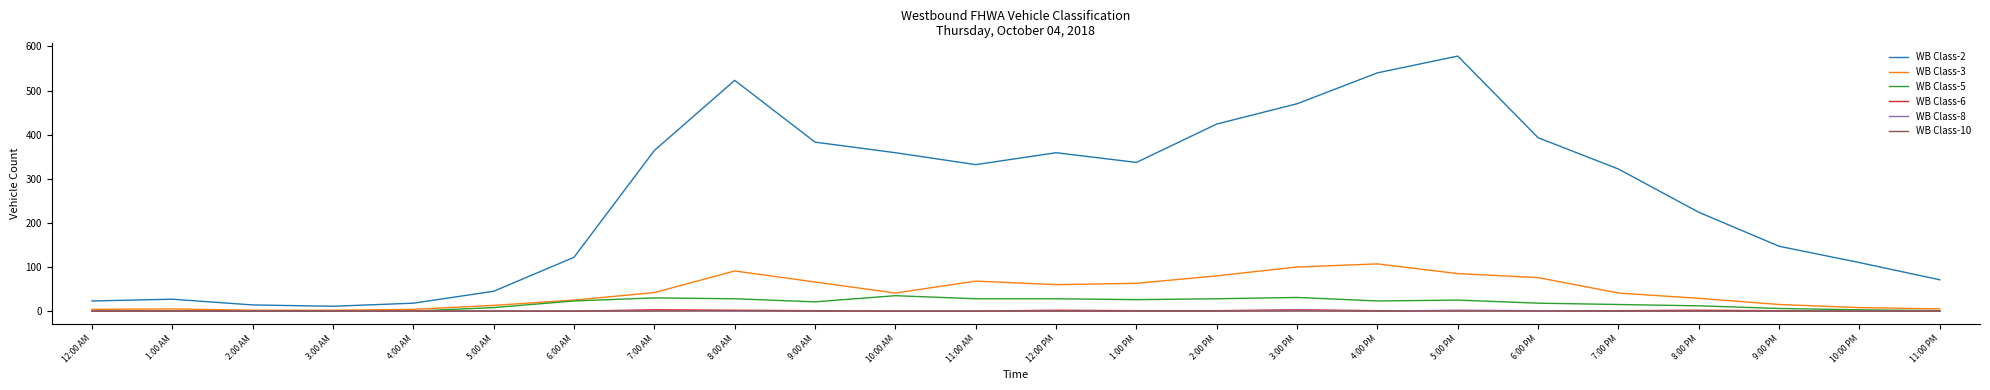

Is this an area chart (filled region under the line)?

No